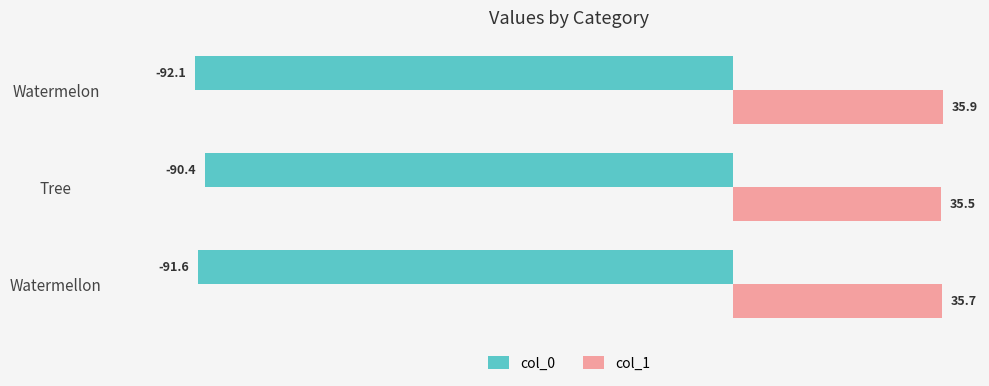

Is it true that col_0 equals -90.4 at Tree?

True